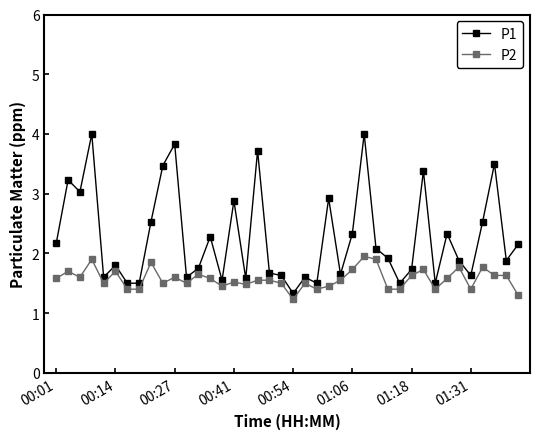

What is the difference between the maximum and minimum values in the P1 series?

2.7